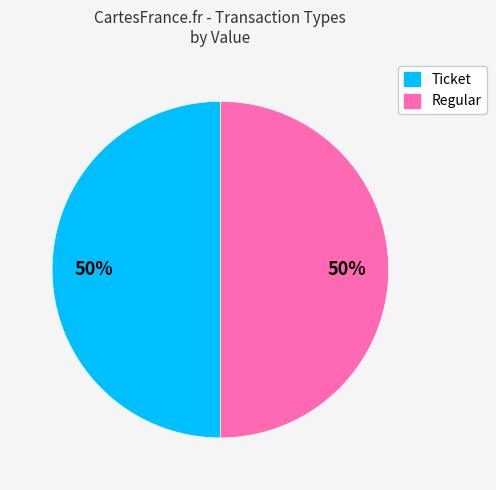

What percentage is the Regular slice, to the nearest percent?

50%